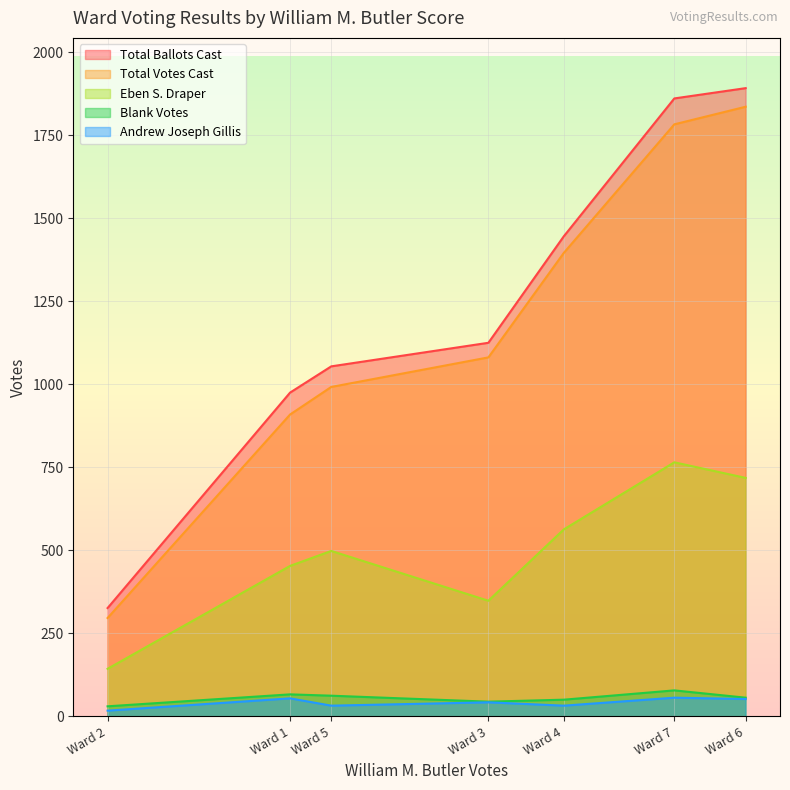

Does the chart display data point markers on the line(s)?

No